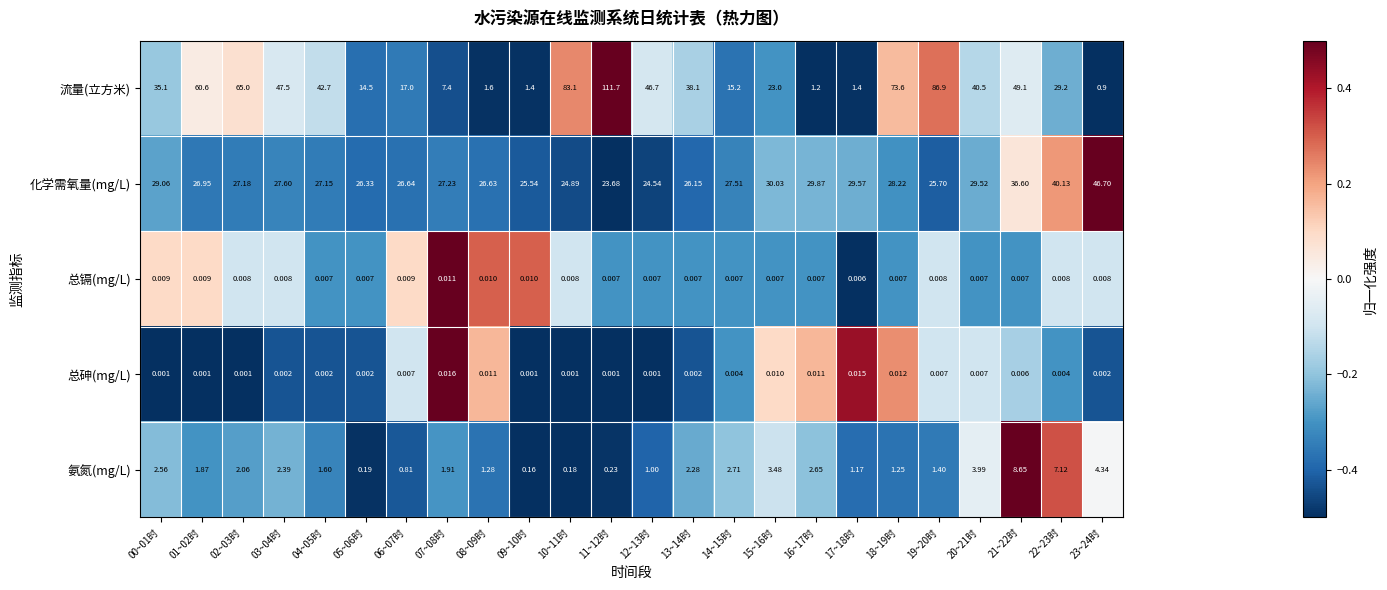

Is the value of 总镉(mg/L) at 18~19时 greater than the value of 流量(立方米) at 08~09时?

No